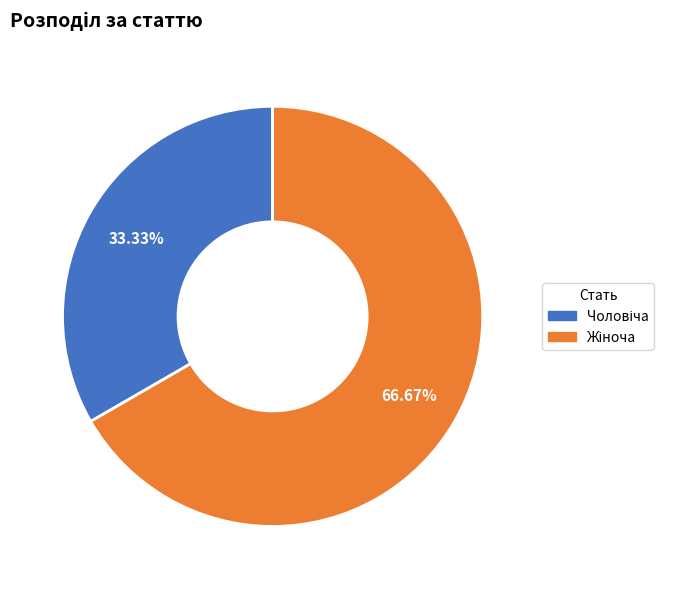

Is there any slice that represents more than half of the pie?

Yes